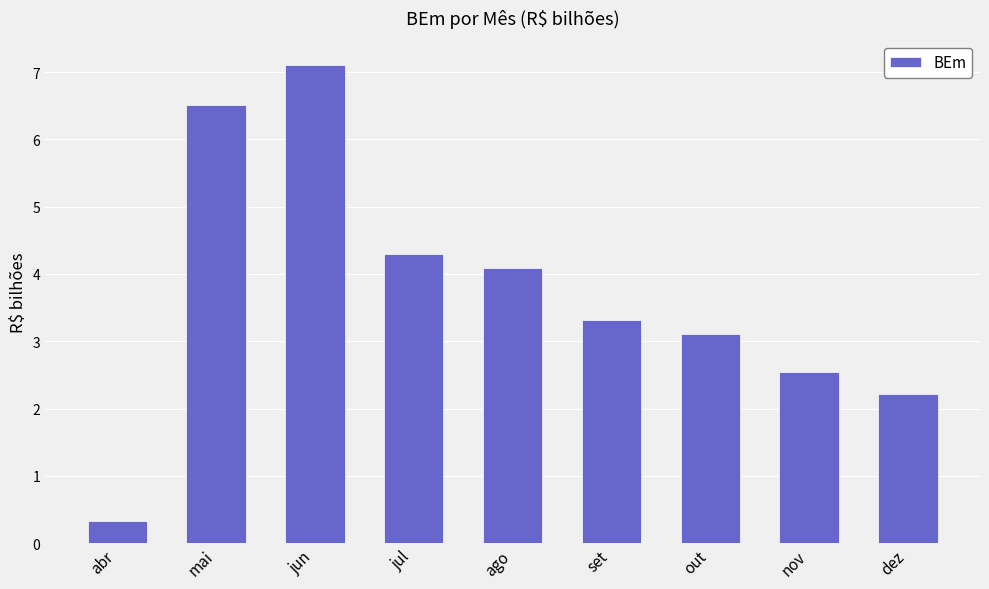

Reading right to left, what are all the values shown in this chart?

dez=2.2	nov=2.5	out=3.1	set=3.3	ago=4.1	jul=4.3	jun=7.1	mai=6.5	abr=0.3